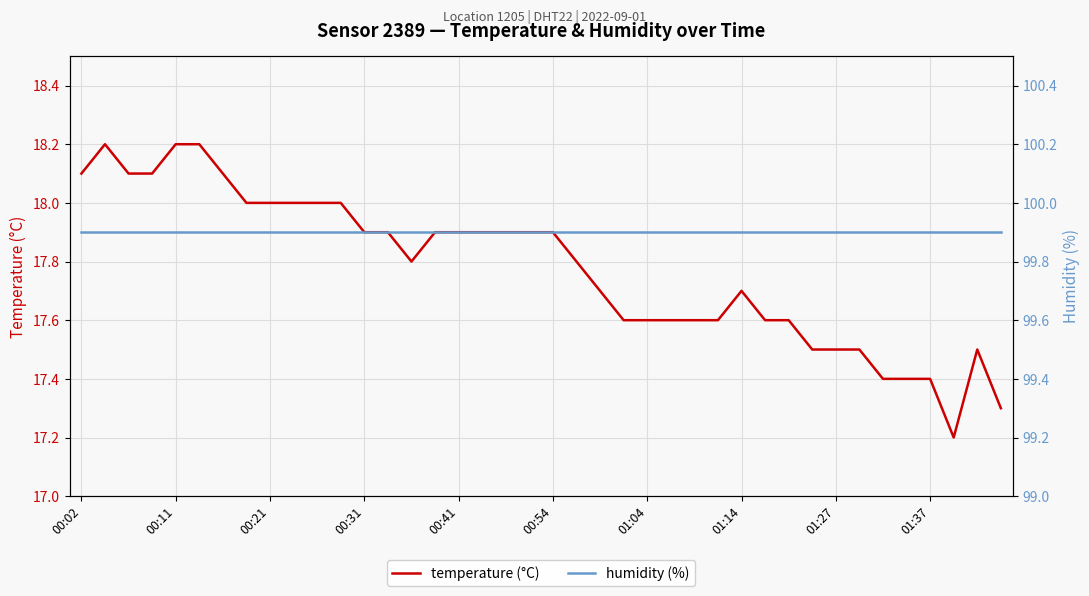

In temperature (°C), how many points are lower than both neighbors (excluding endpoints)?

2